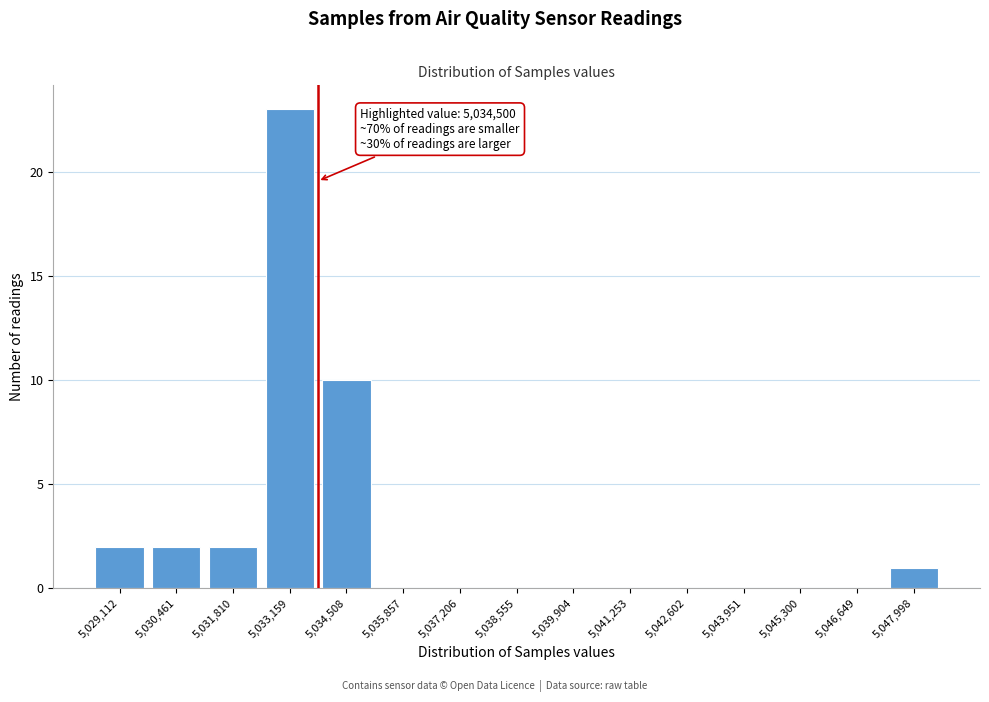

Reading right to left, list all the values displayed in this chart.

5,047,998=1	5,046,649=0	5,045,300=0	5,043,951=0	5,042,602=0	5,041,253=0	5,039,904=0	5,038,555=0	5,037,206=0	5,035,857=0	5,034,508=10	5,033,159=23	5,031,810=2	5,030,461=2	5,029,112=2